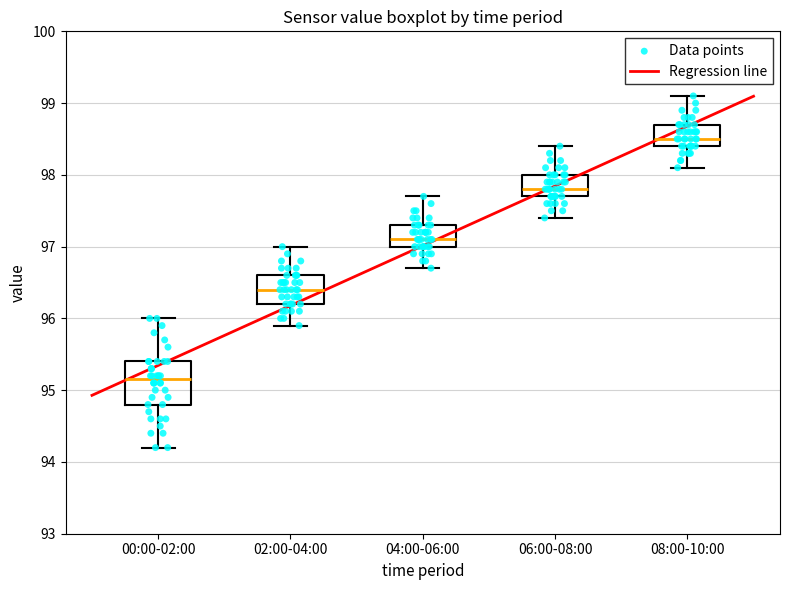

Where does the median line of the box for 00:00-02:00 sit on the y-axis? The values are not printed on the chart, so give them approximately, as read against the axis.

95.2